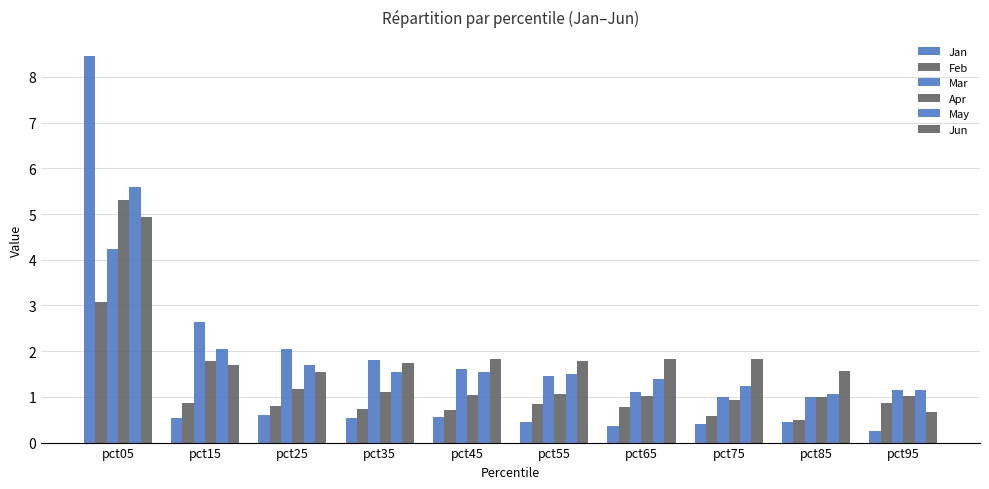

Reading left to right, list all the values displayed in this chart.

Jan: pct05=8.5	pct15=0.5	pct25=0.6	pct35=0.5	pct45=0.6	pct55=0.5	pct65=0.4	pct75=0.4	pct85=0.4	pct95=0.3
Feb: pct05=3.1	pct15=0.9	pct25=0.8	pct35=0.7	pct45=0.7	pct55=0.8	pct65=0.8	pct75=0.6	pct85=0.5	pct95=0.9
Mar: pct05=4.2	pct15=2.6	pct25=2.0	pct35=1.8	pct45=1.6	pct55=1.5	pct65=1.1	pct75=1.0	pct85=1.0	pct95=1.2
Apr: pct05=5.3	pct15=1.8	pct25=1.2	pct35=1.1	pct45=1.0	pct55=1.1	pct65=1.0	pct75=0.9	pct85=1.0	pct95=1.0
May: pct05=5.6	pct15=2.0	pct25=1.7	pct35=1.5	pct45=1.5	pct55=1.5	pct65=1.4	pct75=1.2	pct85=1.1	pct95=1.1
Jun: pct05=4.9	pct15=1.7	pct25=1.6	pct35=1.8	pct45=1.8	pct55=1.8	pct65=1.8	pct75=1.8	pct85=1.6	pct95=0.7